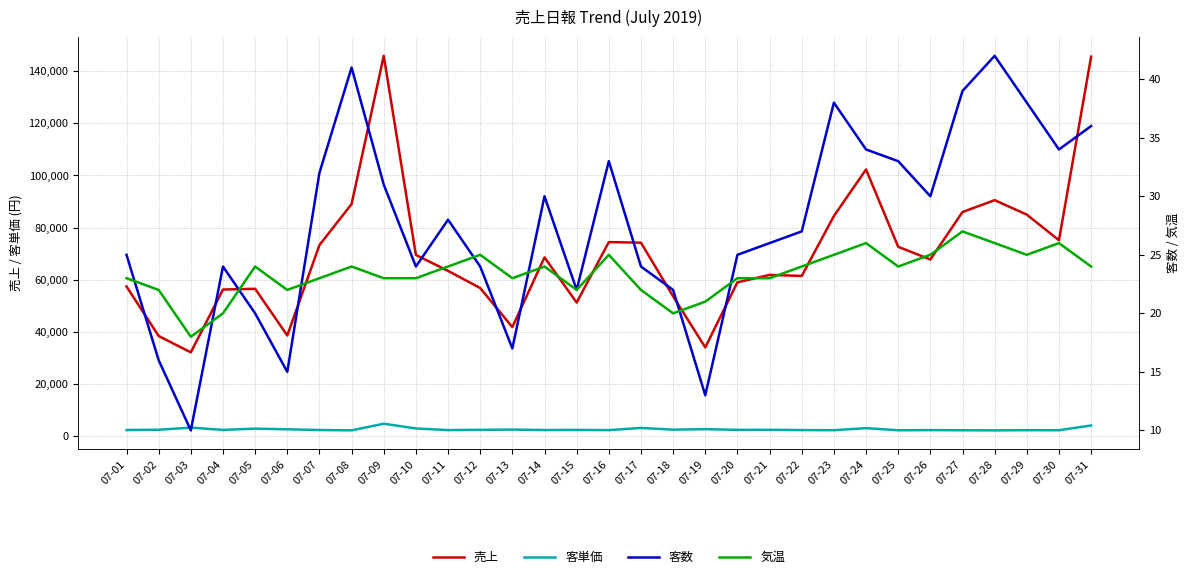

Where is 売上 nearest to the value 89010?

07-08